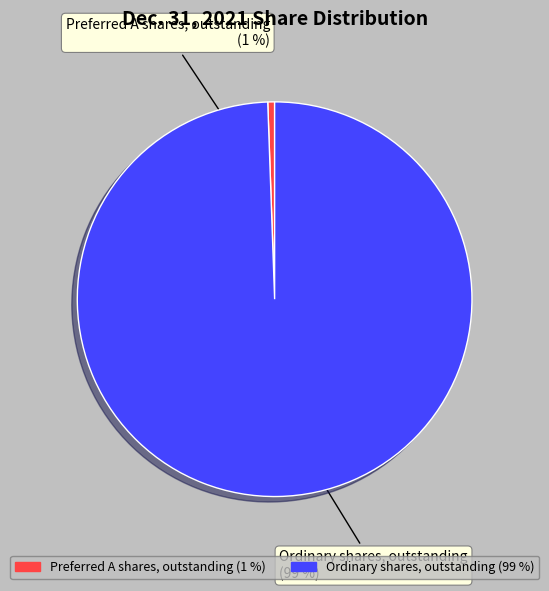

Is it true that Preferred A shares, outstanding is 1% of the pie?

True